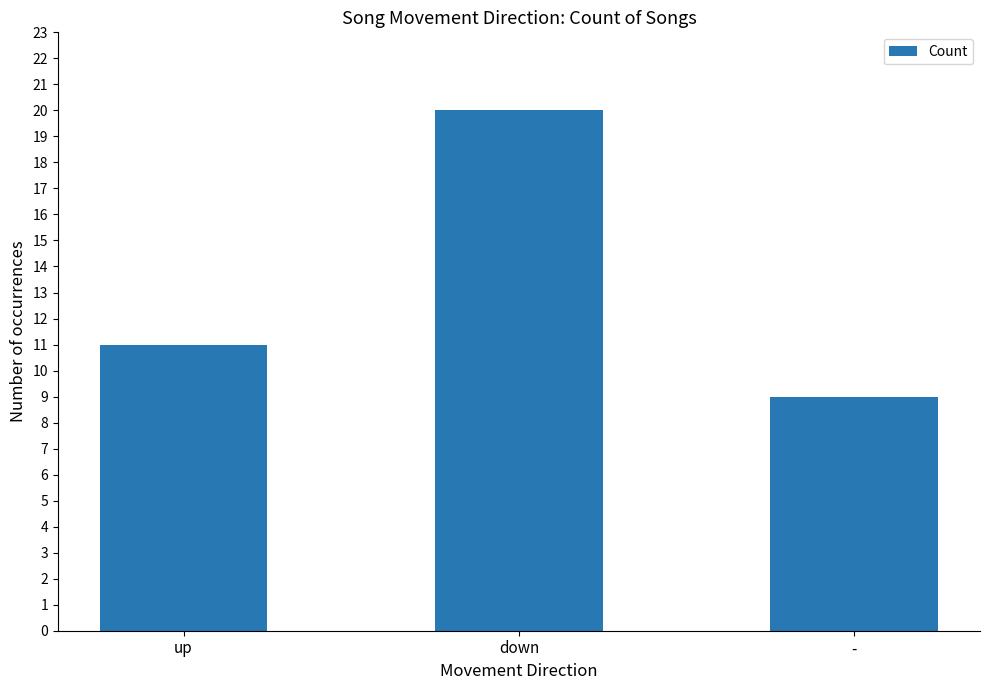

Approximately how many times larger is the value at - compared to down?

0.5